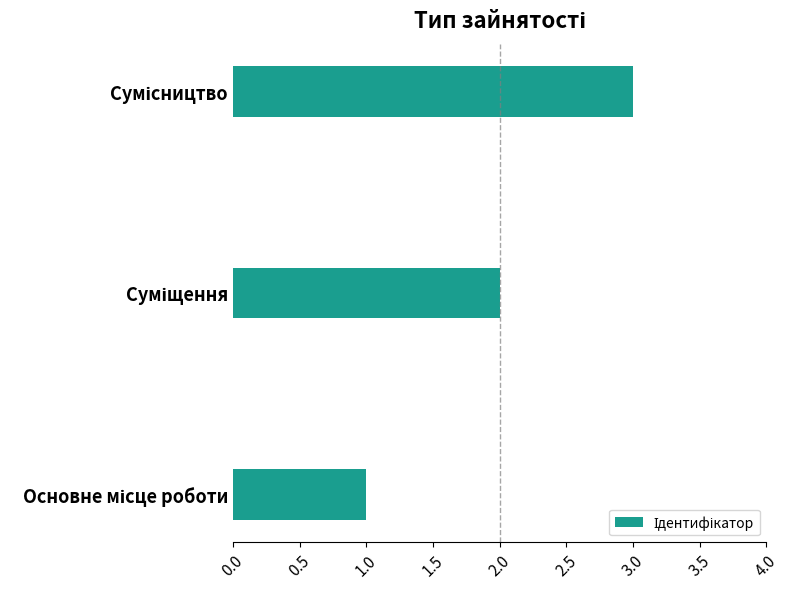

How many values are below 2?

1